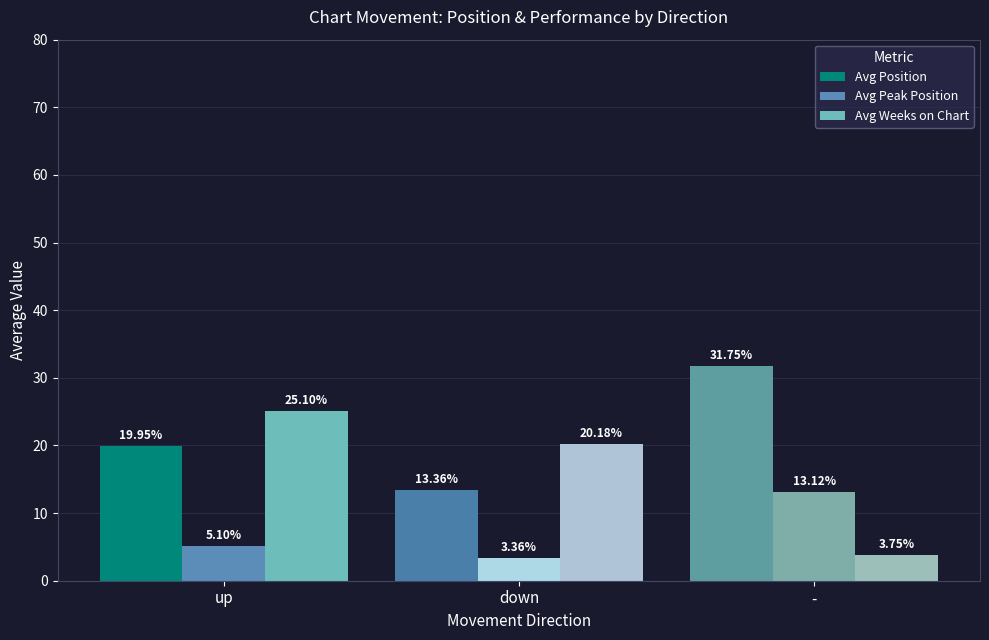

What is the label of the 2nd bar from the left?

down